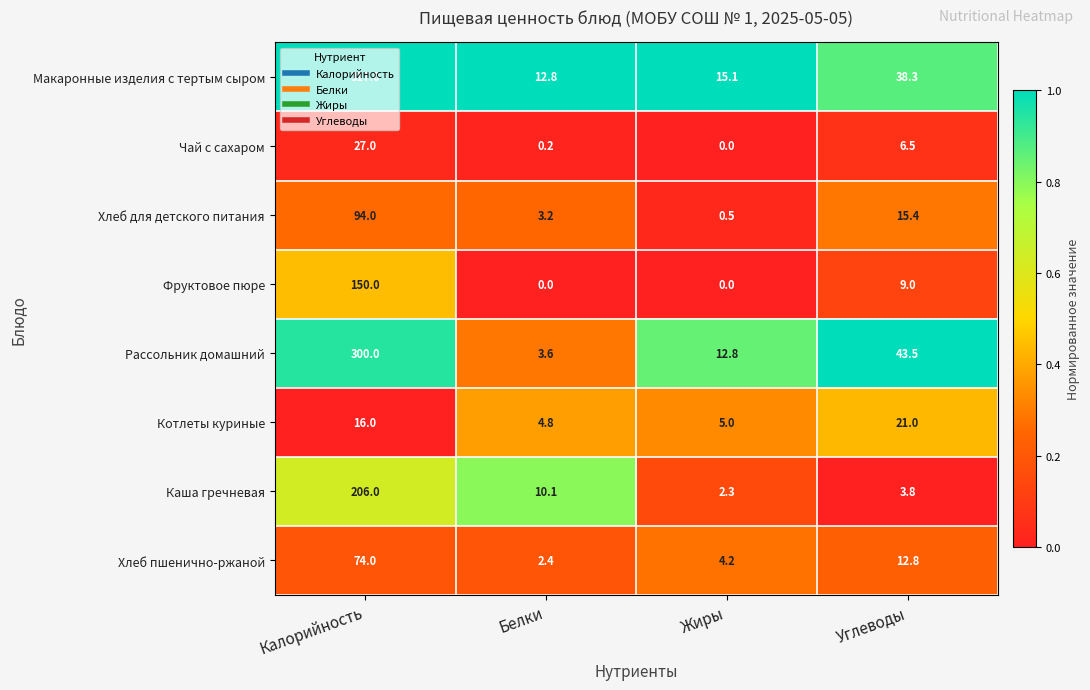

True or false: Макаронные изделия с тертым сыром has a value of 221.7 at Калорийность.

False